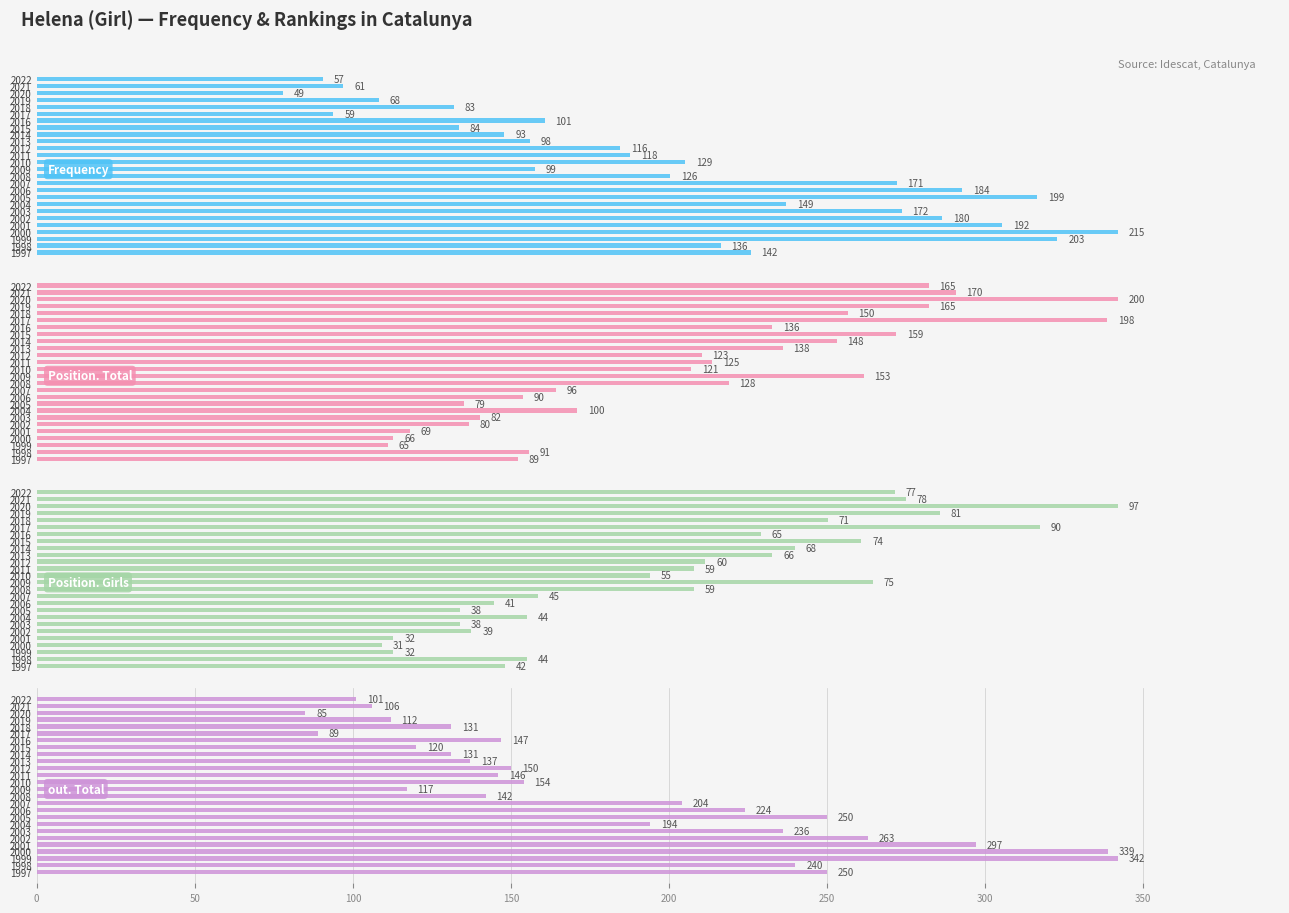

The Frequency series shows 99 at 2009. True or false?

True